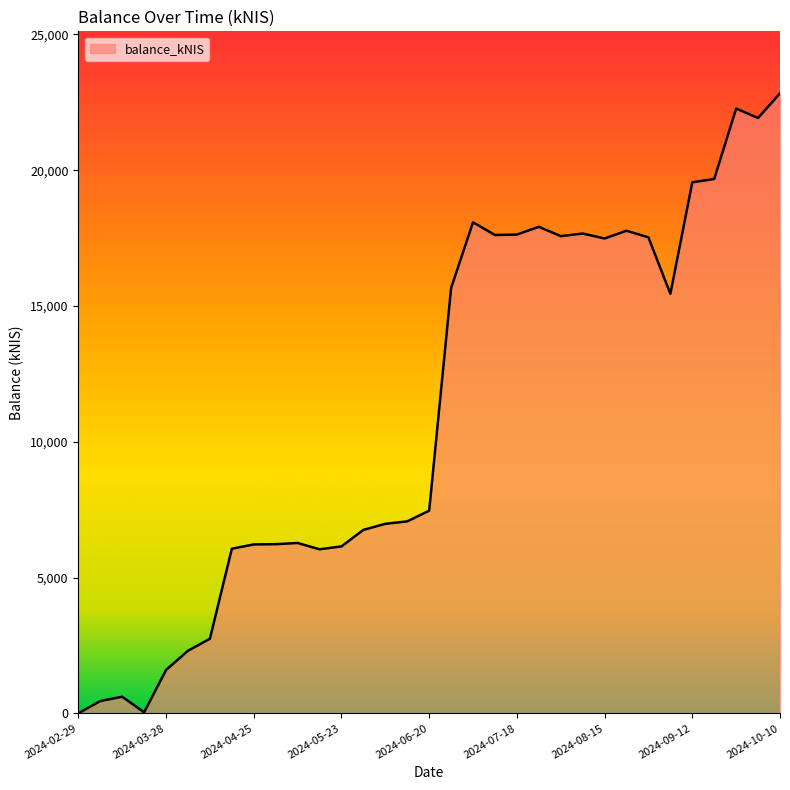

What is the greatest value displayed?

22829.0